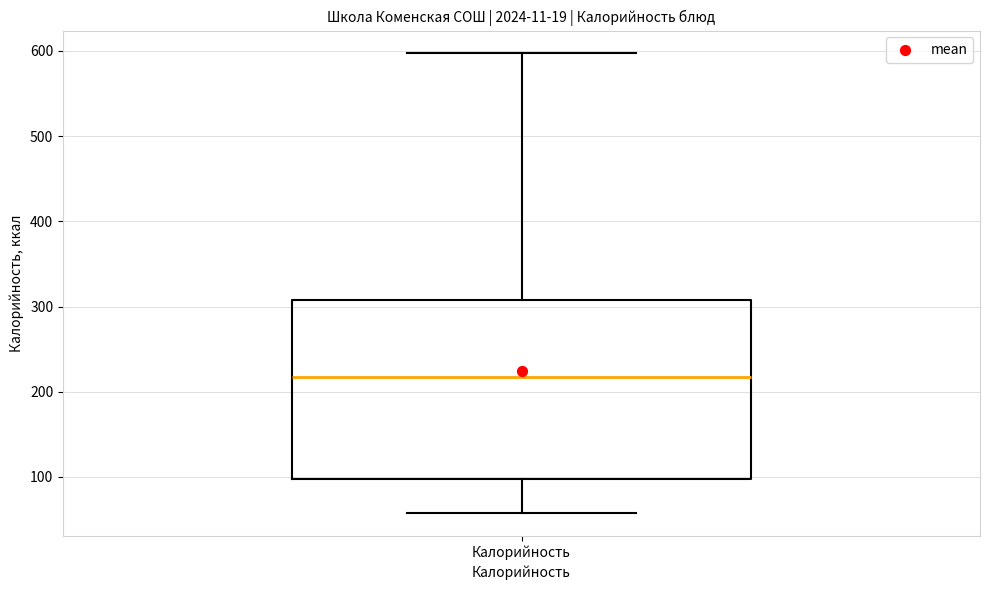

Transcribe this box plot: give where the median line is, the range the box spans, and where the two whiskers end, as read against the y-axis. The values are not printed on the chart, so give them approximately, as read against the axis.

median 220, box 100 to 310, whiskers 60 to 600